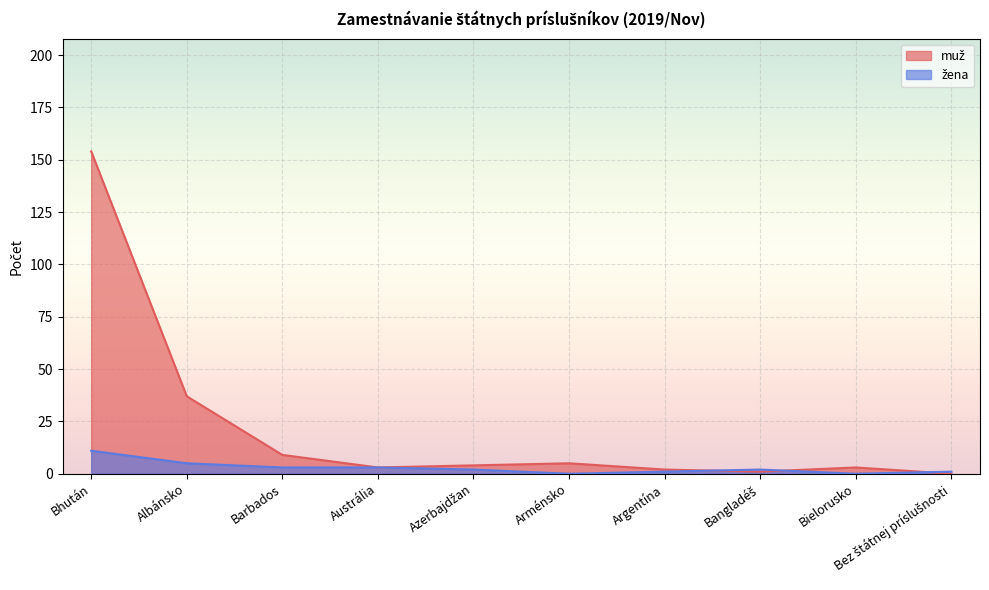

Rank the series by their average value, from highest to lowest.

muž, žena